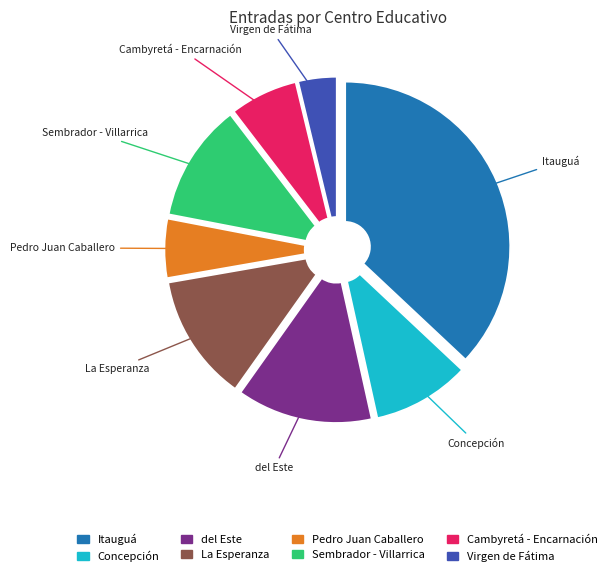

Approximately how many times larger is the value at Itauguá compared to Virgen de Fátima?

9.8